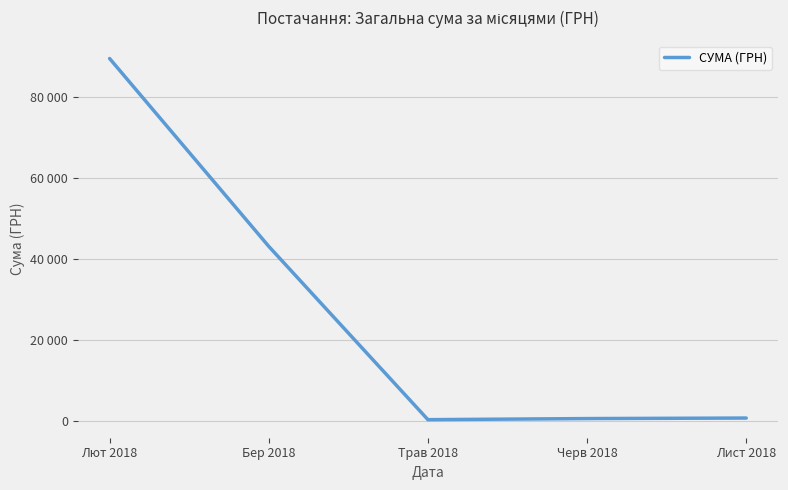

Reading left to right, what are all the values shown in this chart?

89525.1	43089.1	249.2	518.6	650.0